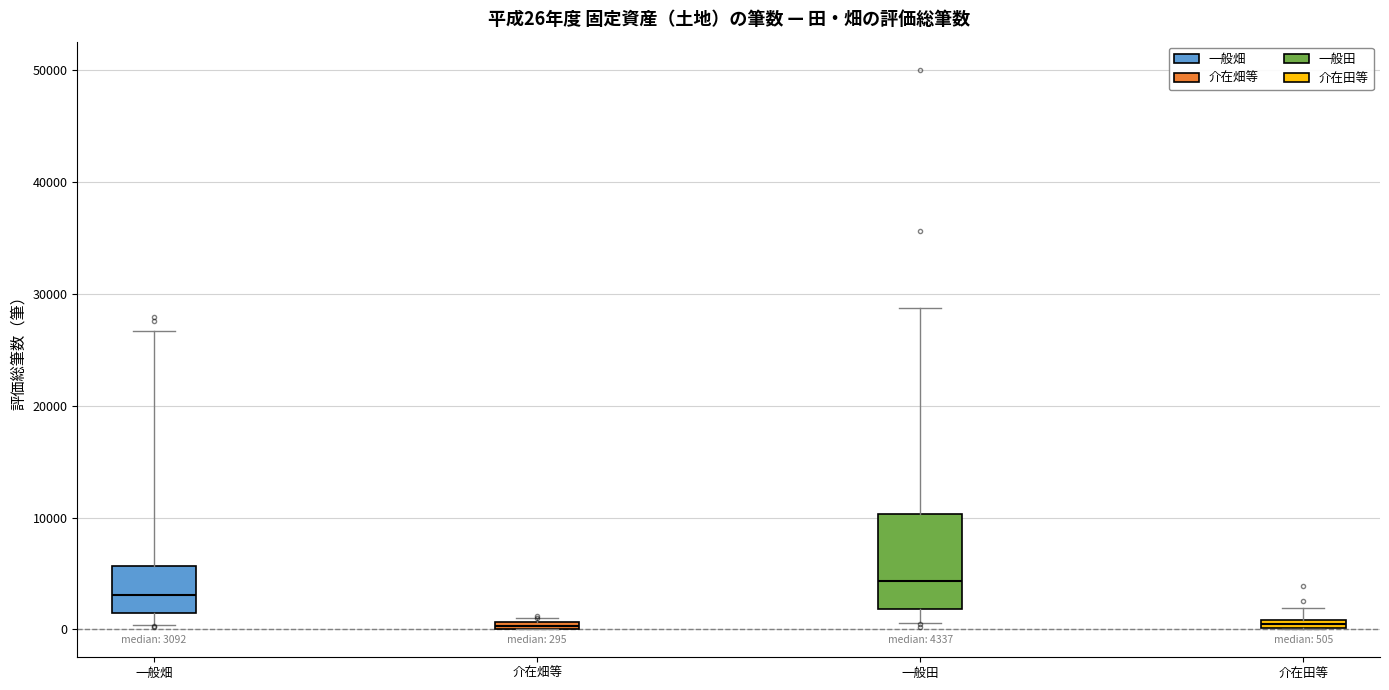

Which box has the highest median line?

一般田